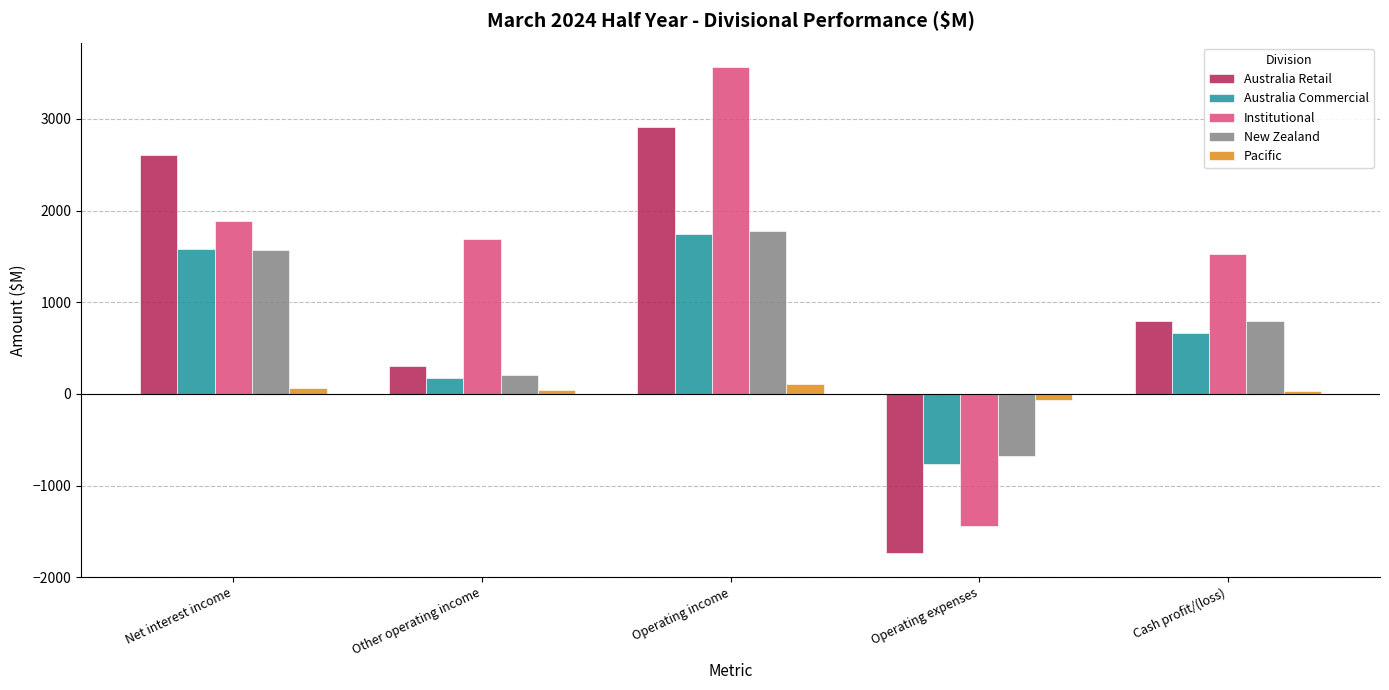

The Pacific series shows 31 at Cash profit/(loss). True or false?

True